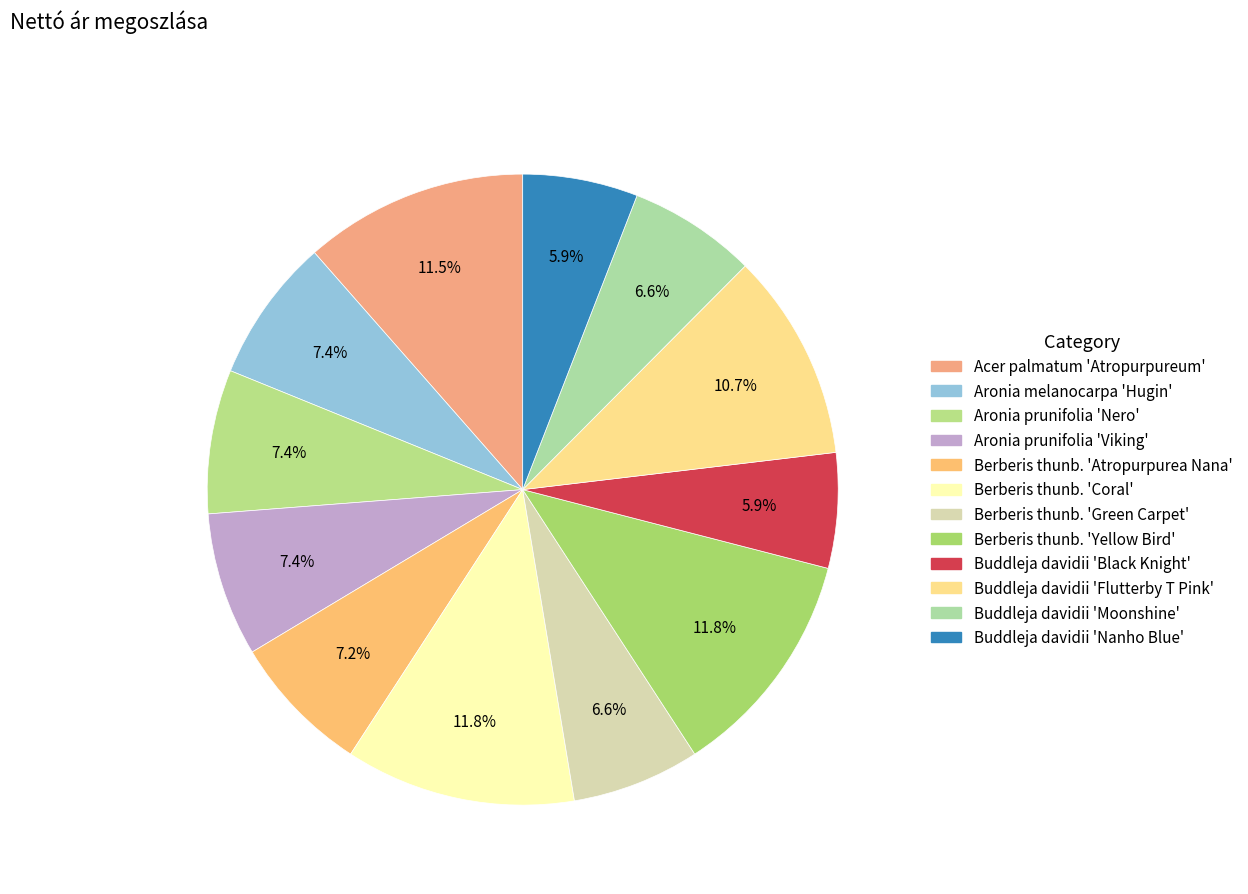

Rank the categories by value from lowest to highest.

Buddleja davidii 'Black Knight', Buddleja davidii 'Nanho Blue', Berberis thunb. 'Green Carpet', Buddleja davidii 'Moonshine', Berberis thunb. 'Atropurpurea Nana', Aronia melanocarpa 'Hugin', Aronia prunifolia 'Nero', Aronia prunifolia 'Viking', Buddleja davidii 'Flutterby T Pink', Acer palmatum 'Atropurpureum', Berberis thunb. 'Coral', Berberis thunb. 'Yellow Bird'